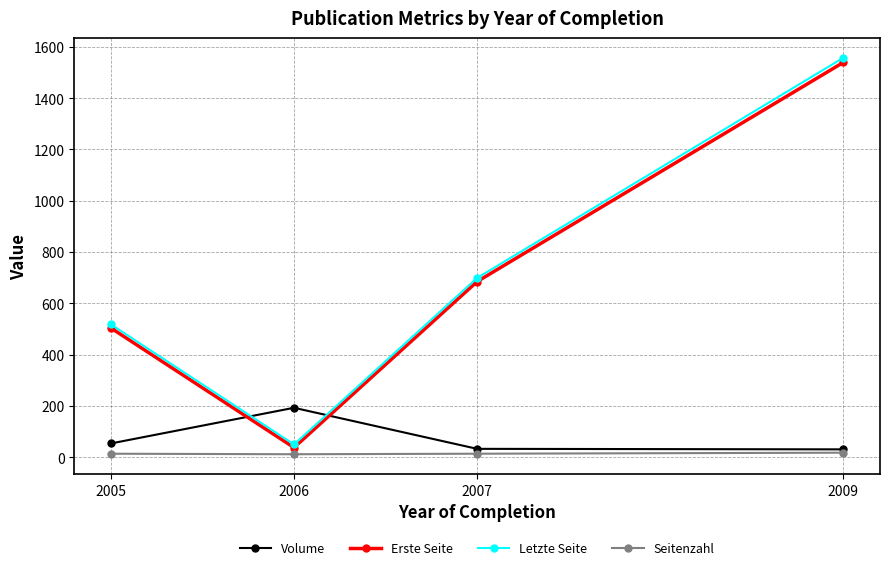

What is the value of the Seitenzahl point at the 3rd from the left?

14